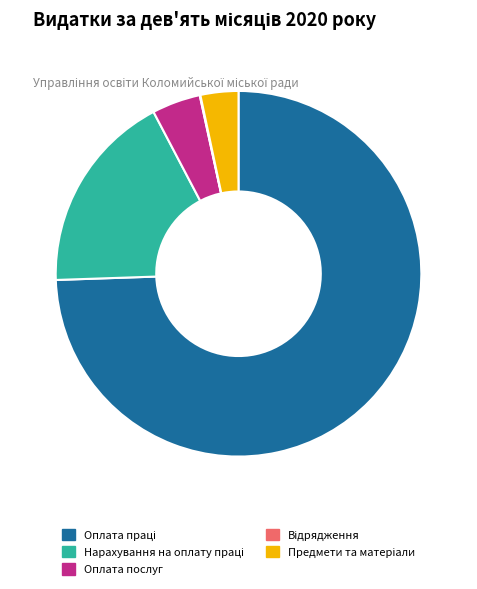

Is there any slice that represents more than half of the pie?

Yes